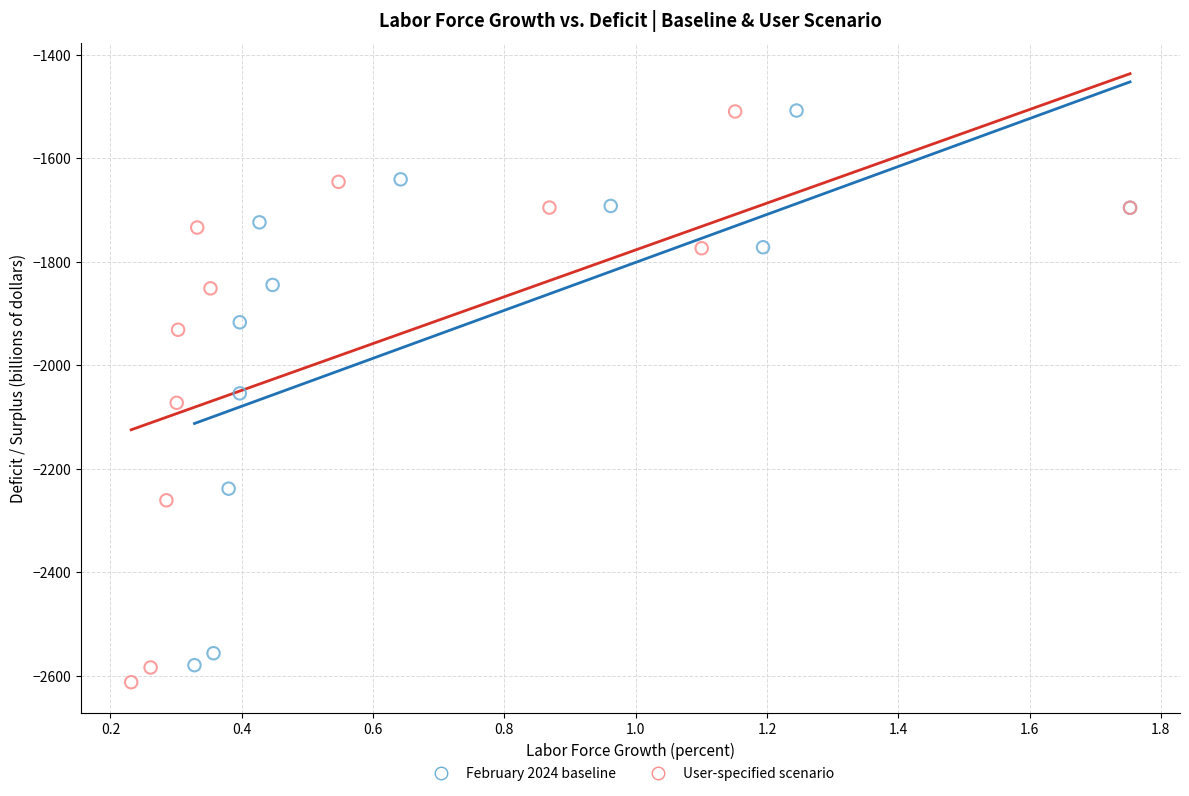

Which series has the largest Y range (max minus min)?

User-specified scenario